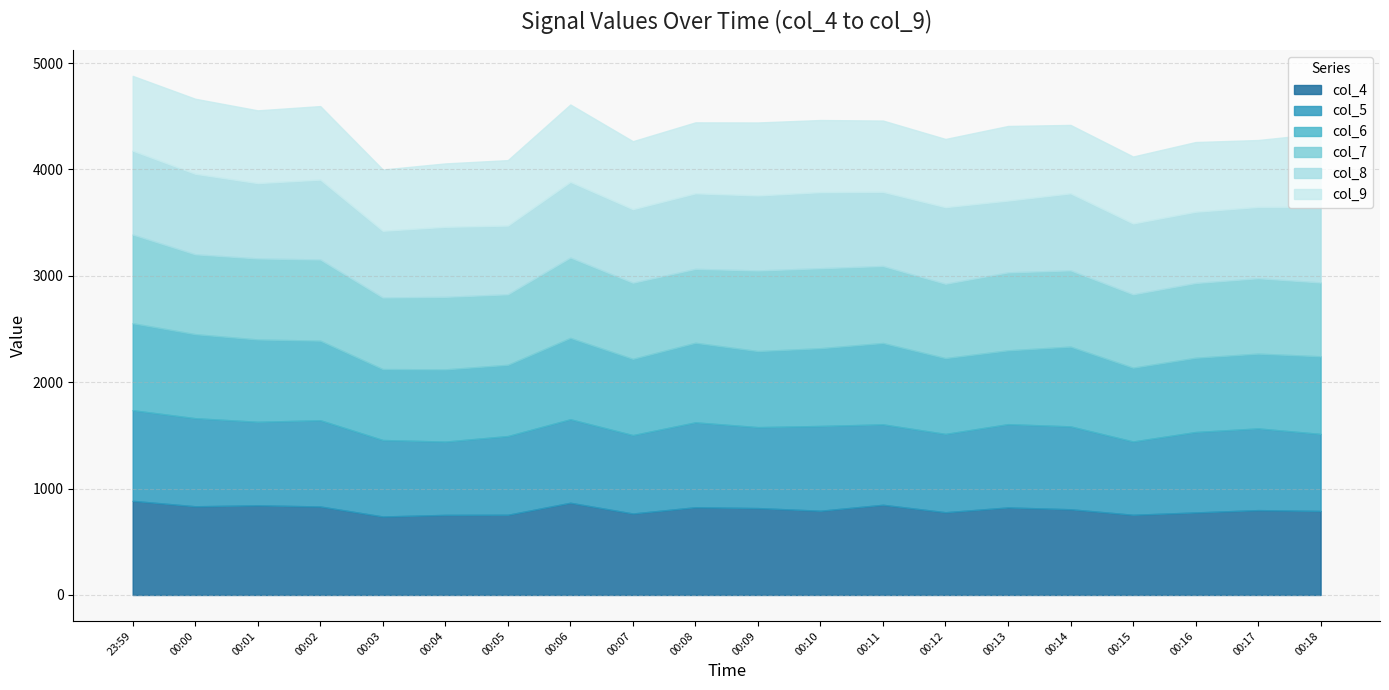

How many categories are shown in the chart?

20